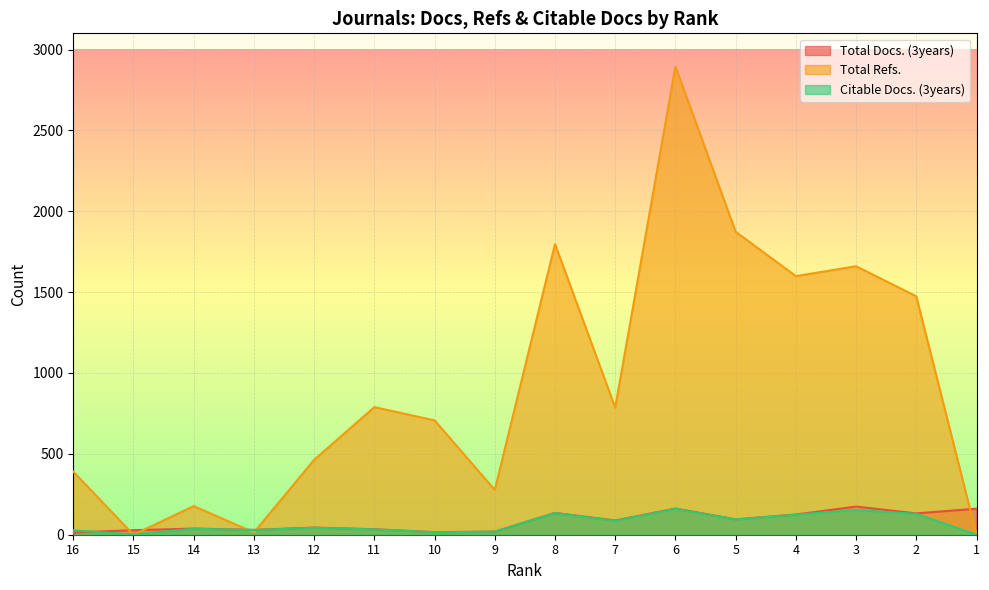

How many values in the Total Docs. (3years) series exceed 88?

7